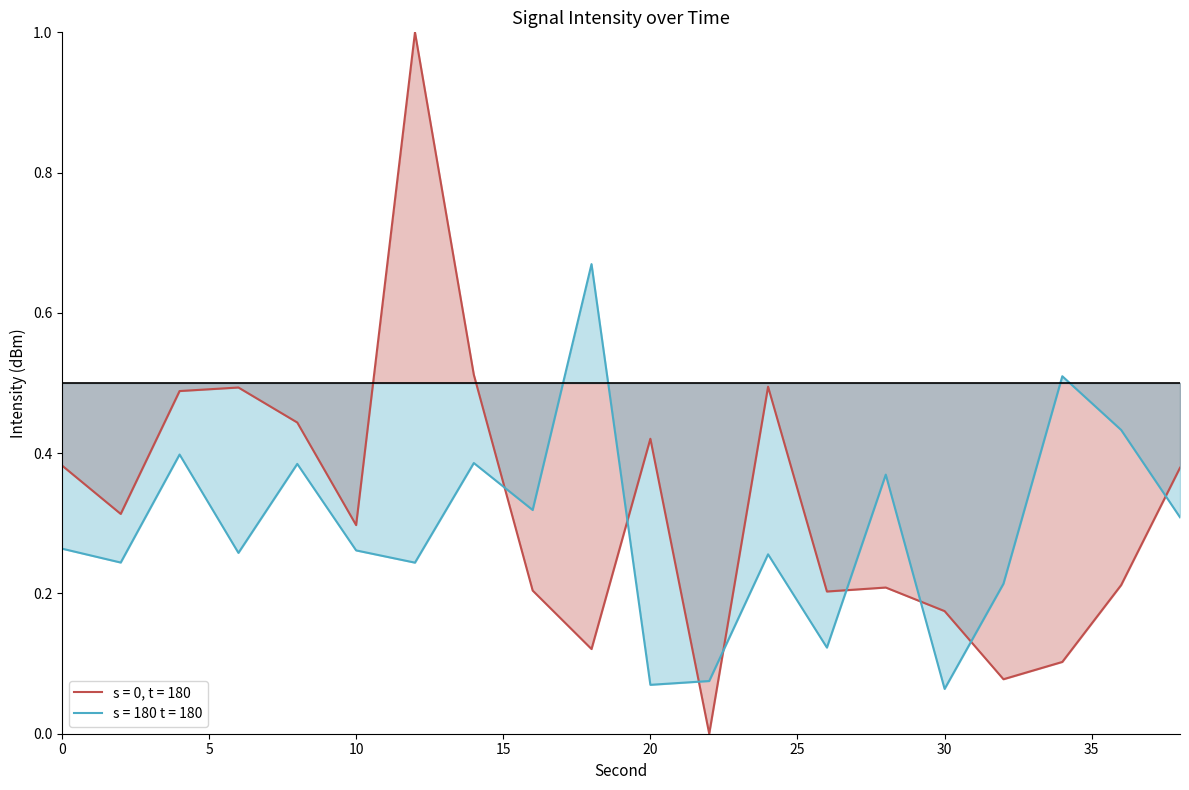

Reading left to right, list all the values displayed in this chart.

s = 0, t = 180: 0=0.4	2=0.3	4=0.5	6=0.5	8=0.4	10=0.3	12=1.0	14=0.5	16=0.2	18=0.1	20=0.4	22=0.0	24=0.5	26=0.2	28=0.2	30=0.2	32=0.1	34=0.1	36=0.2	38=0.4
s = 180 t = 180: 0=0.3	2=0.2	4=0.4	6=0.3	8=0.4	10=0.3	12=0.2	14=0.4	16=0.3	18=0.7	20=0.1	22=0.1	24=0.3	26=0.1	28=0.4	30=0.1	32=0.2	34=0.5	36=0.4	38=0.3